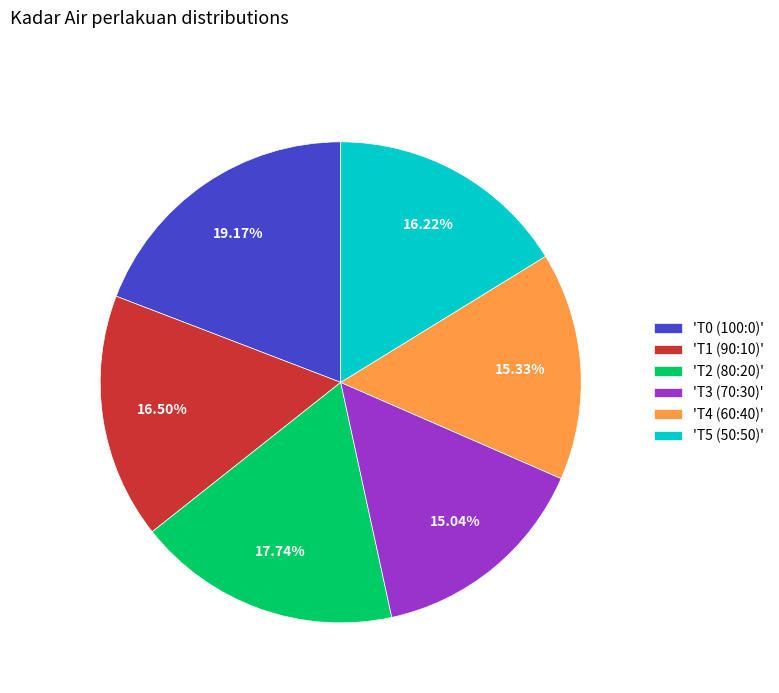

Does 'T0 (100:0)' account for over 50% of the chart?

No